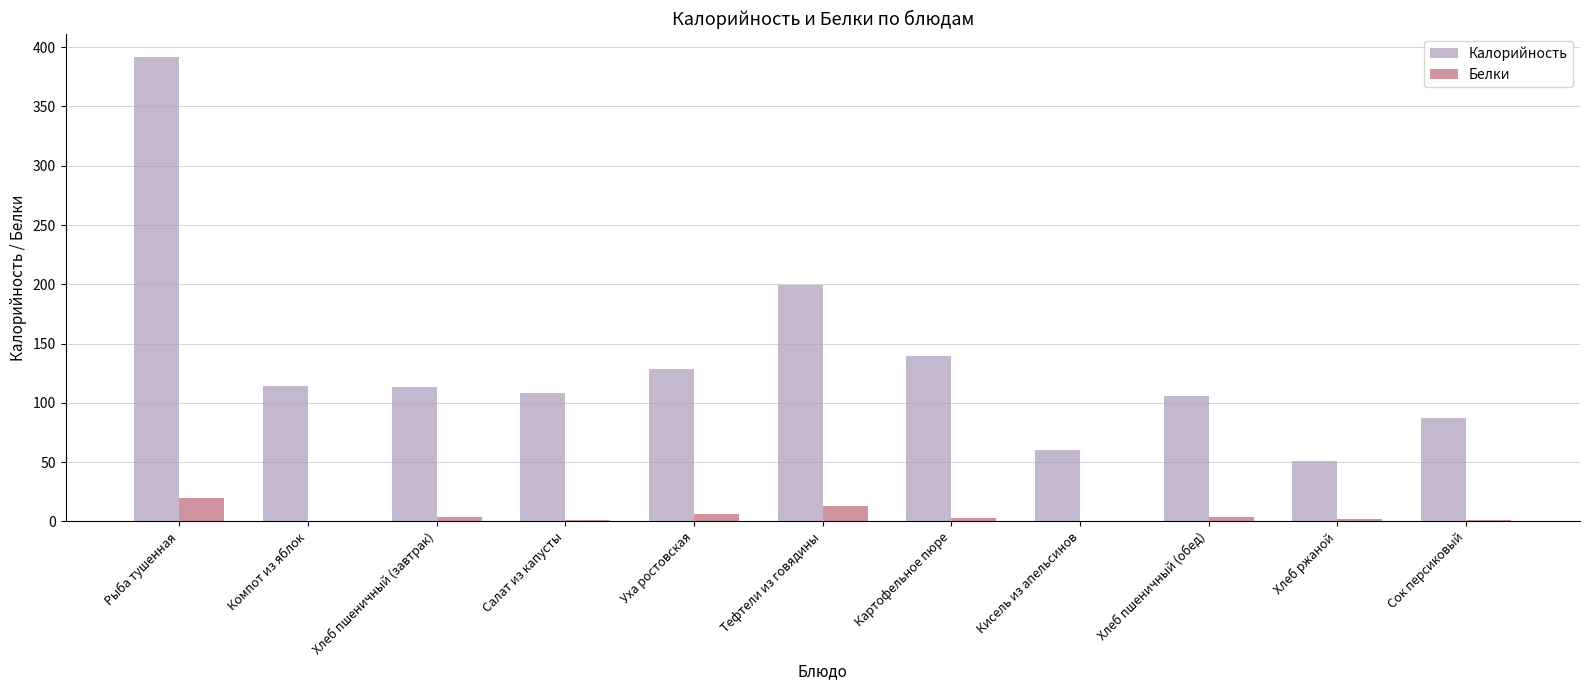

What is the maximum value shown in the chart?

391.9